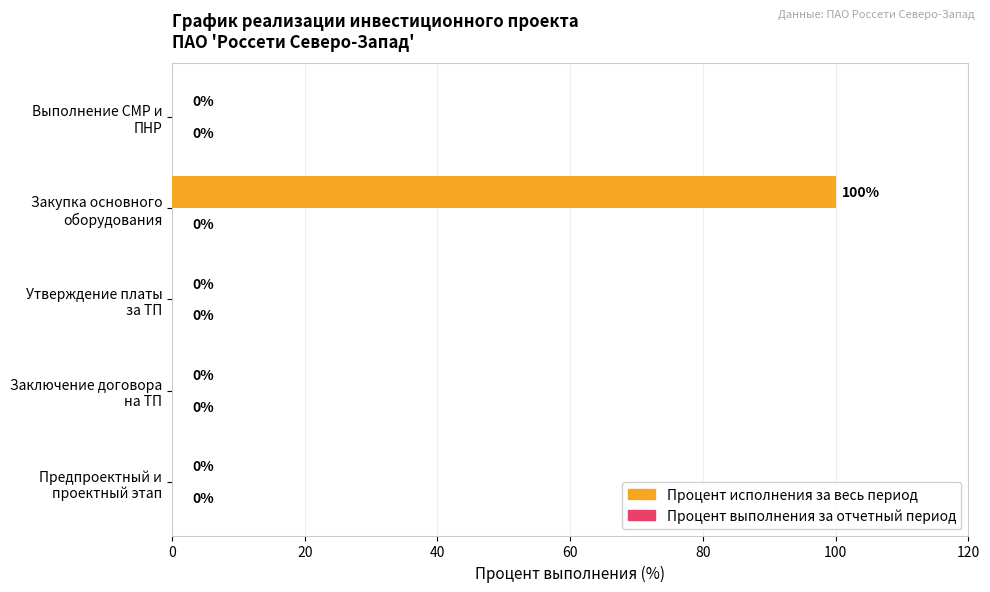

What is the greatest value displayed?

100